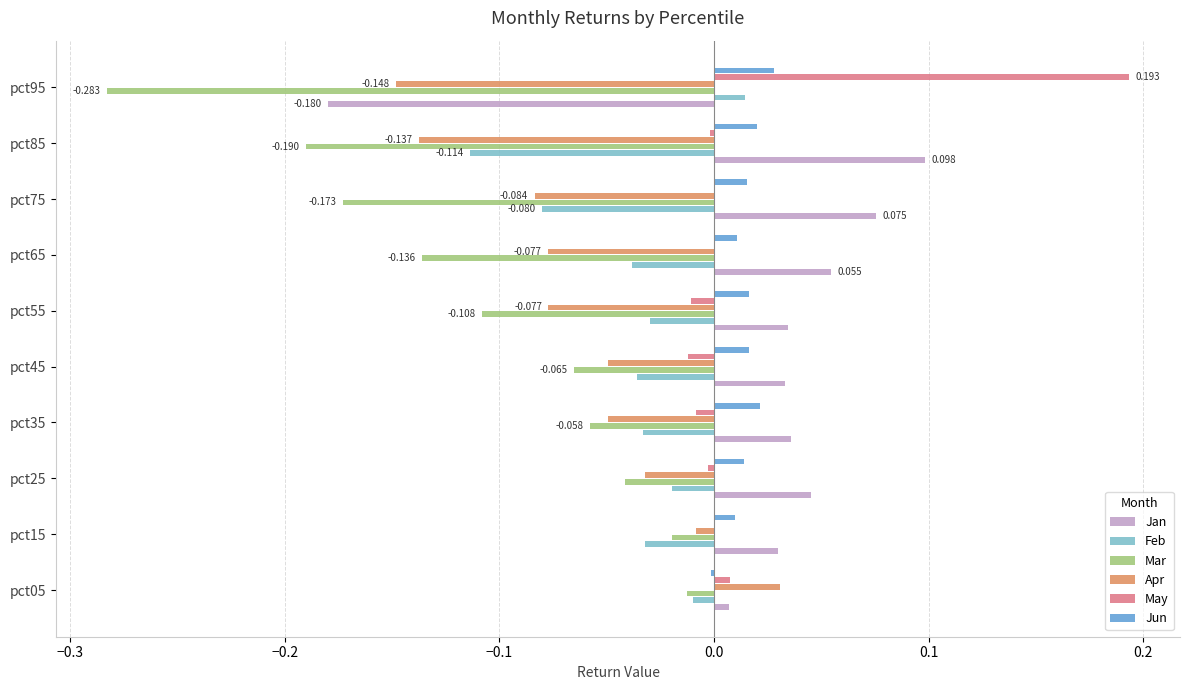

Is the value of Feb at pct65 greater than the value of Apr at pct15?

No